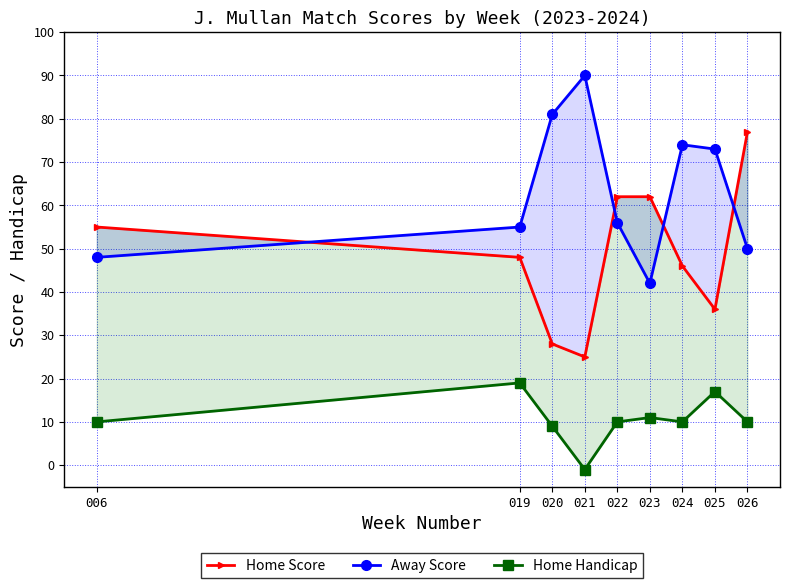

How many values in Home Handicap are above zero?

8